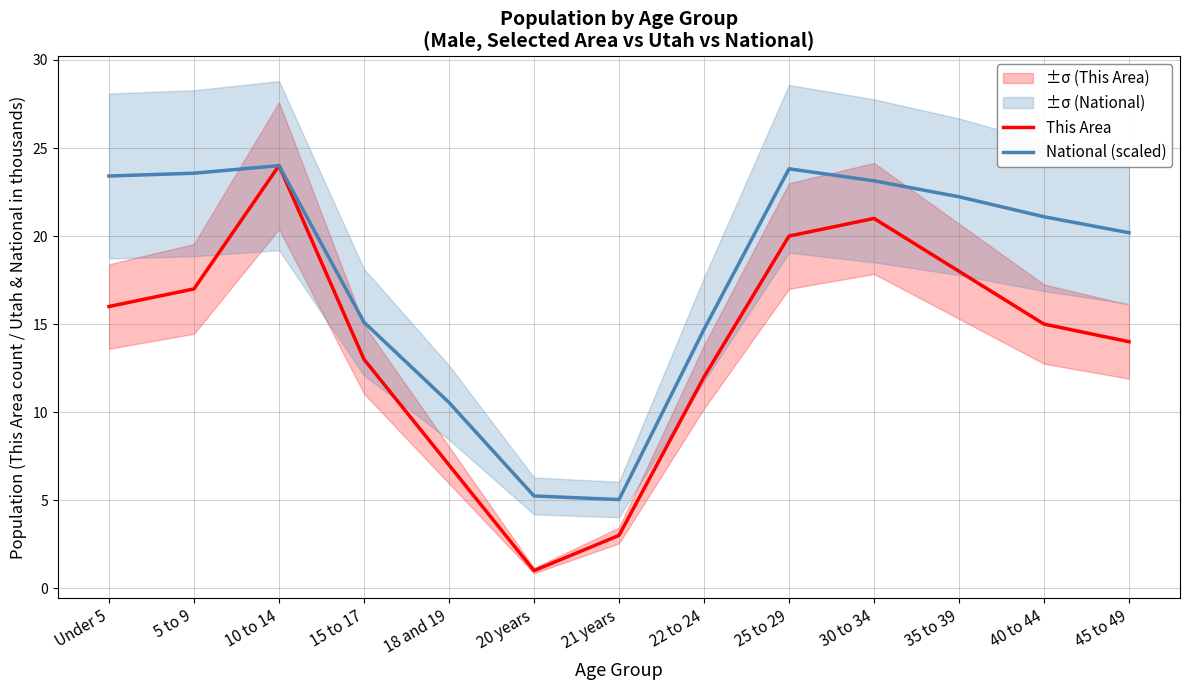

What is the spread (max minus min) of values at 15 to 17?

2.1